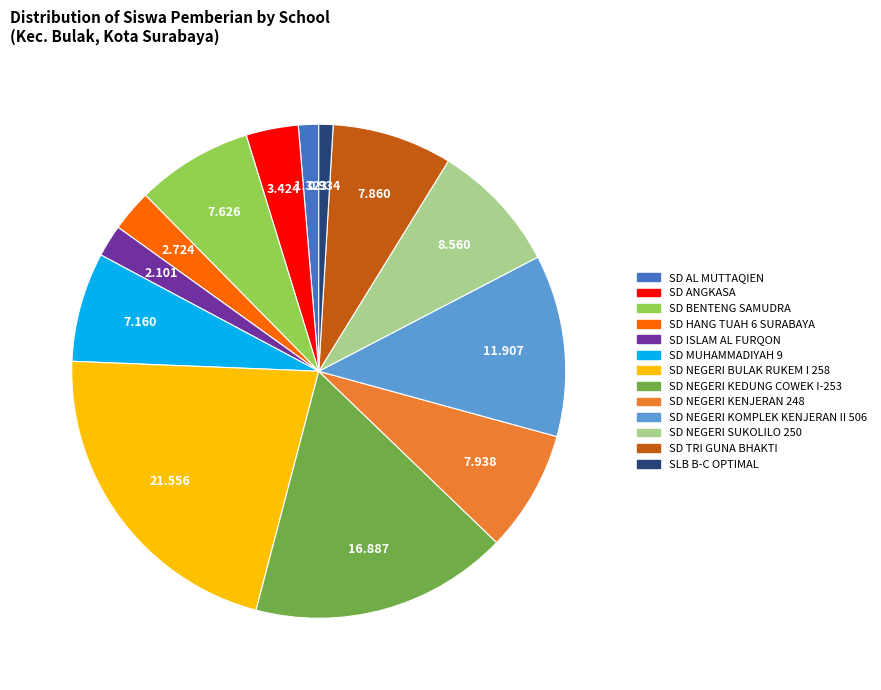

Is the sum of SD NEGERI KOMPLEK KENJERAN II 506 and SD ISLAM AL FURQON greater than half?

No